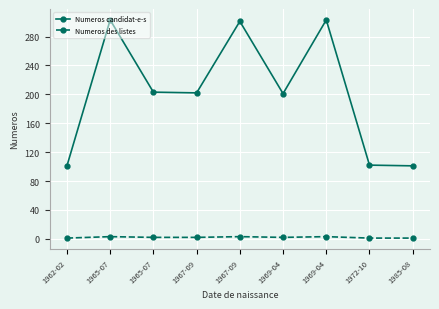

True or false: Numeros candidat-e-s and Numeros des listes intersect in this chart.

False